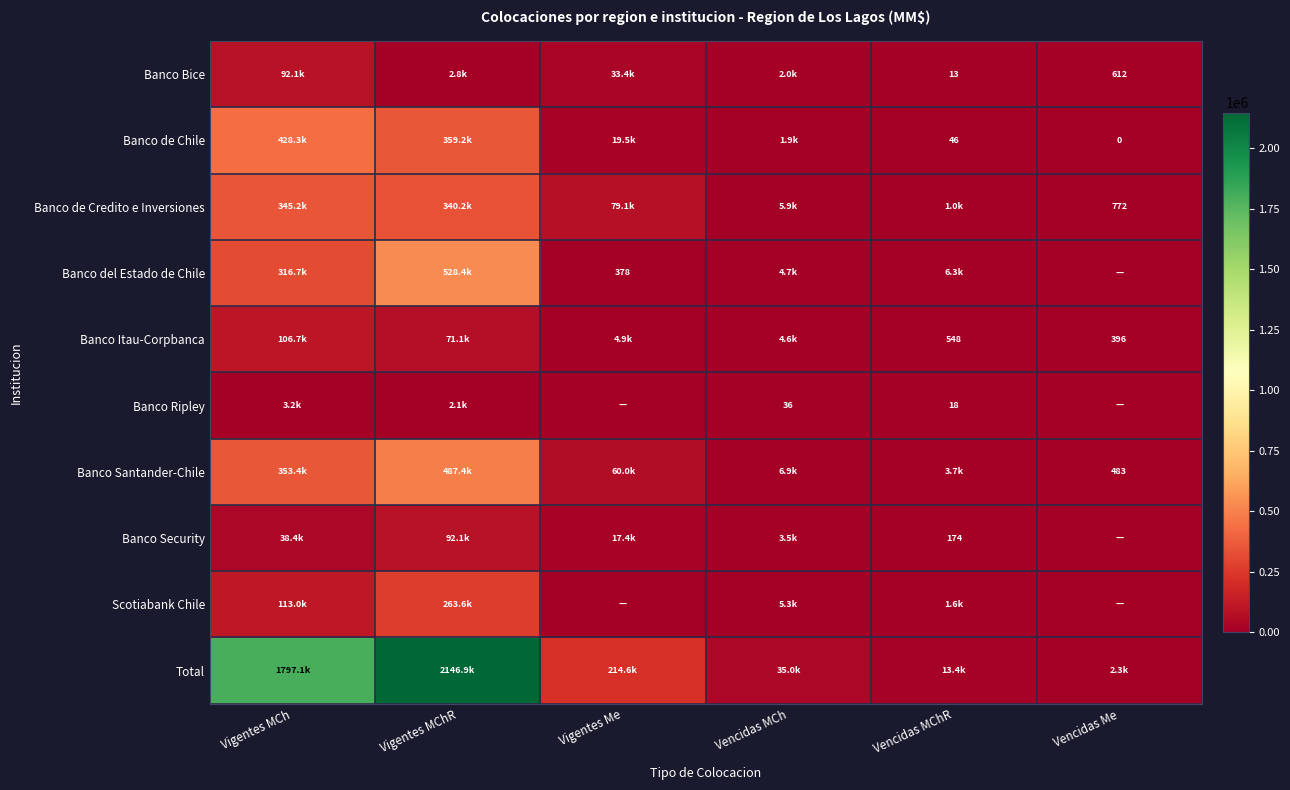

Which series has the widest spread of values?

Total